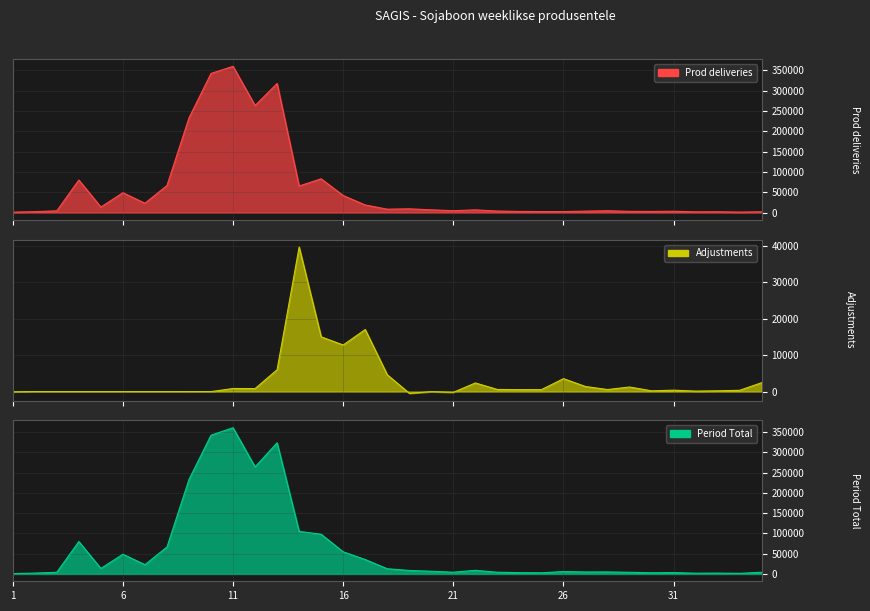

What is the lowest value of the Prod deliveries_line series?

1005